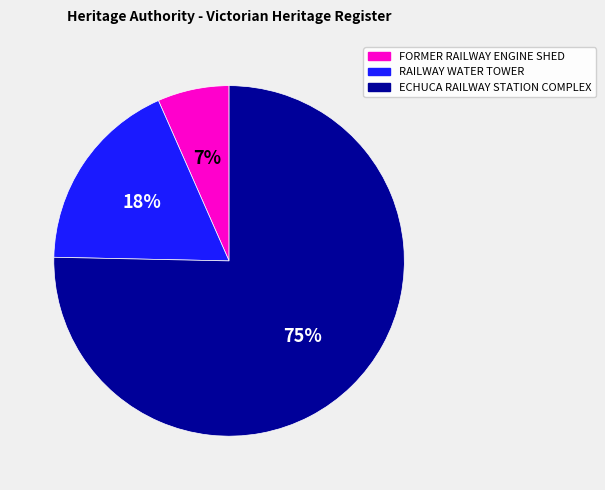

Combined, do RAILWAY WATER TOWER and FORMER RAILWAY ENGINE SHED account for over 50%?

No